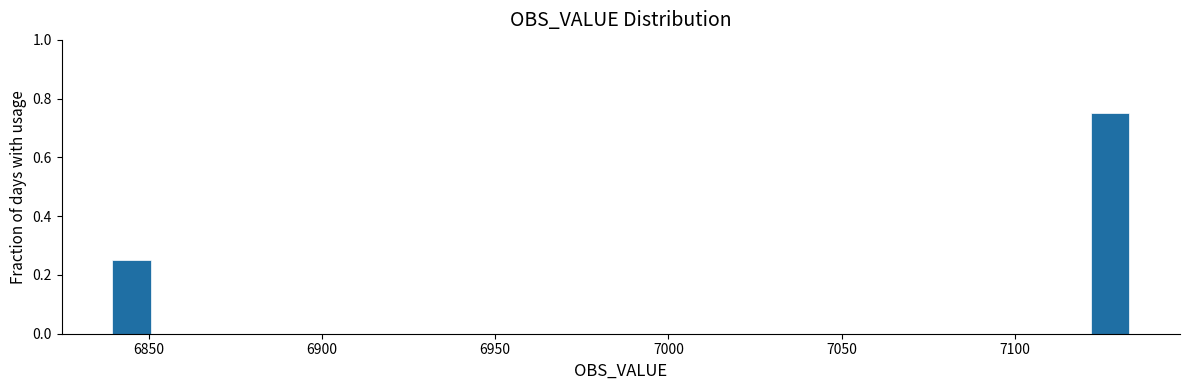

Read against the x-axis, roughly where is the centre of the tallest bar?

7125